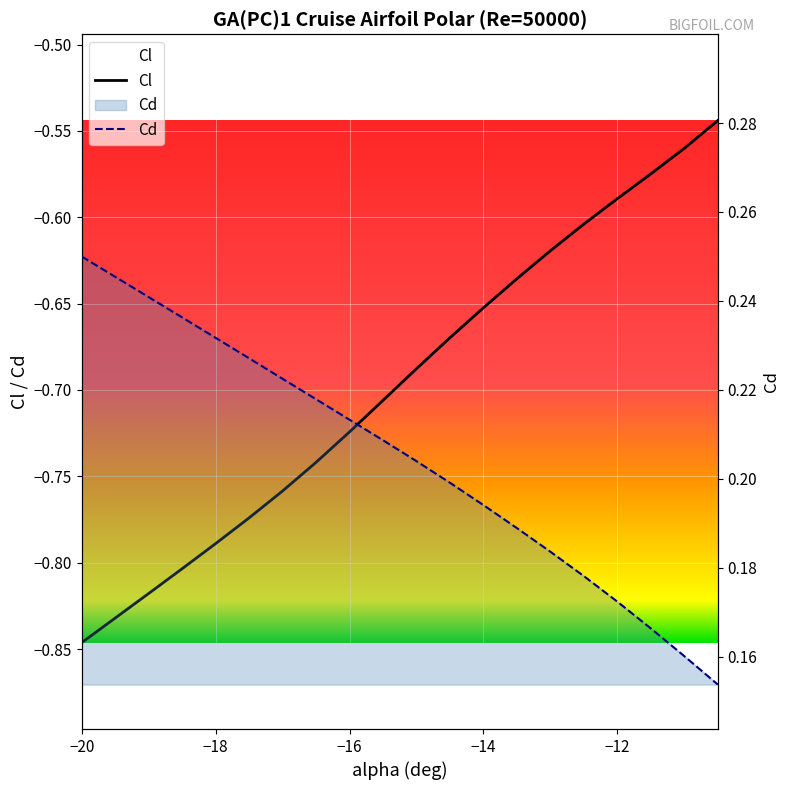

The chart shows a value of -0.8 at -18.5. True or false?

True